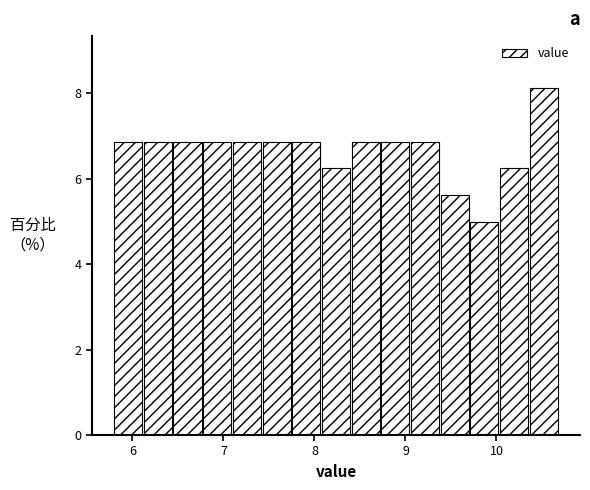

Read against the x-axis, roughly where is the centre of the tallest bar?

10.5